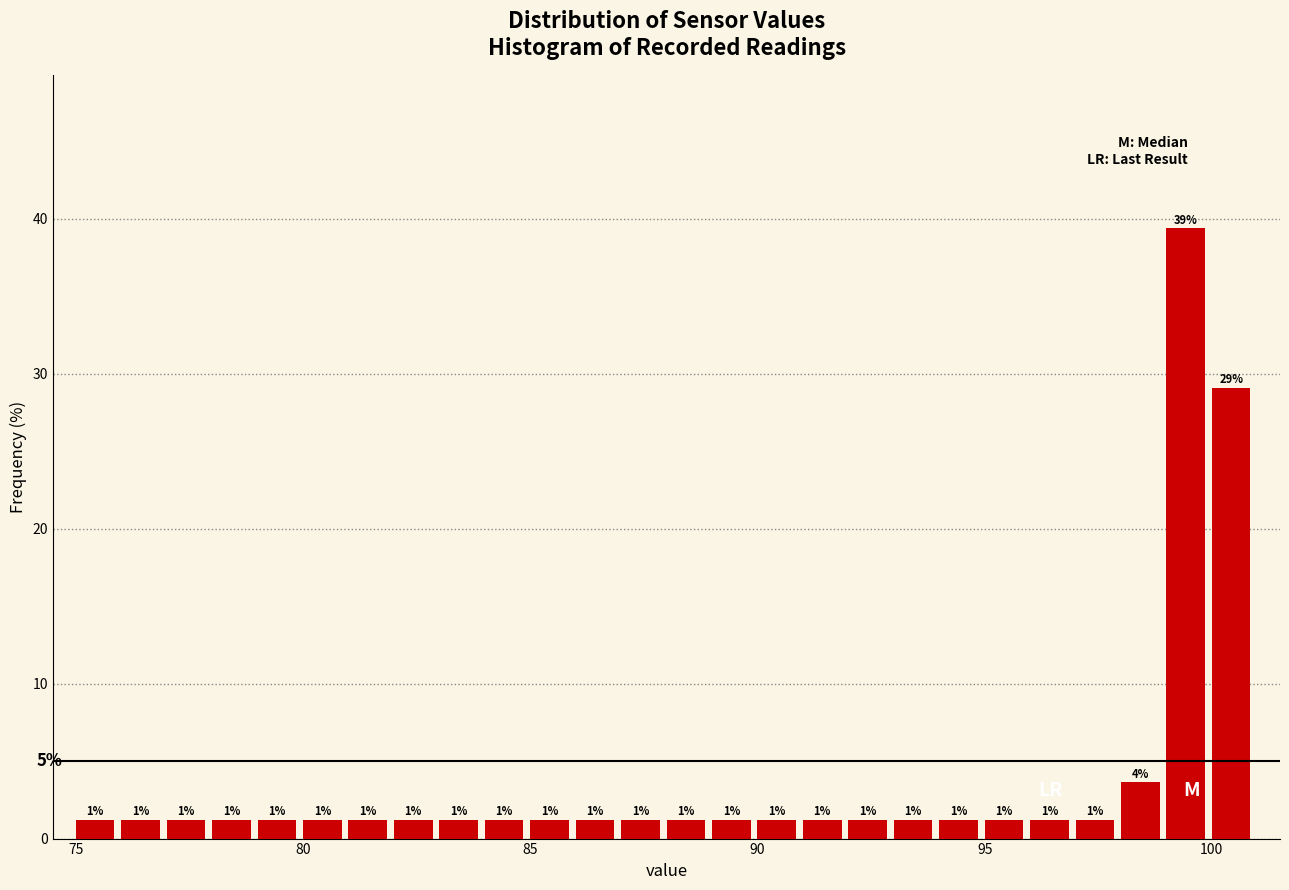

Around what value on the x-axis is the tallest bar? Give the approximate position of its centre, as read against the axis.

99.5